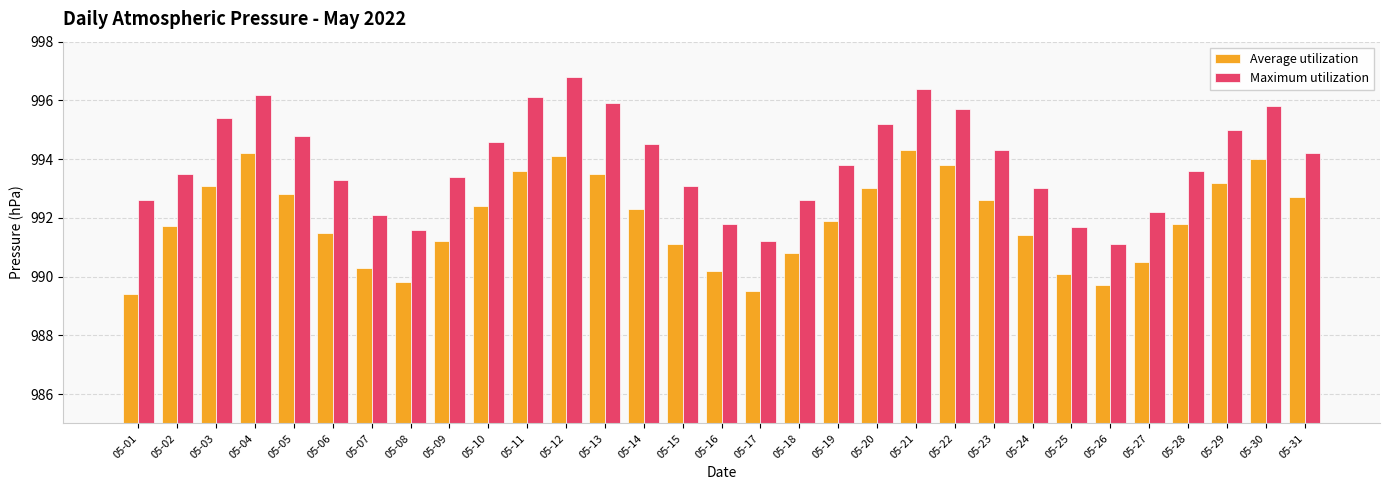

Is the value of Average utilization at 05-04 greater than the value of Maximum utilization at 05-28?

Yes